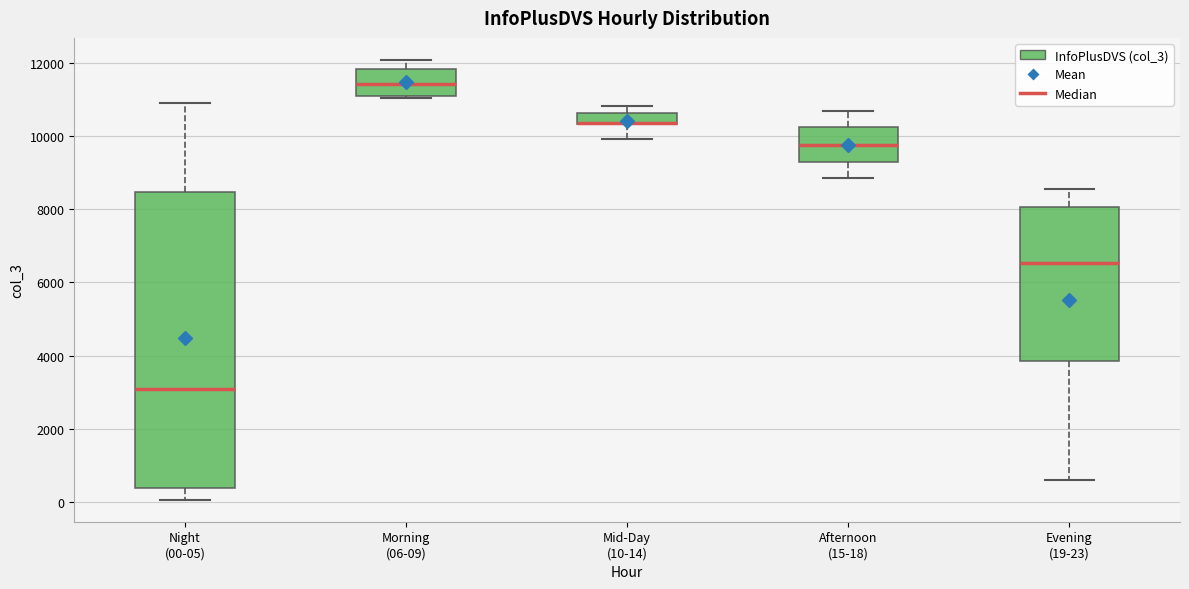

Reading left to right, transcribe this box plot: for each box, give where its median line is, the range the box spans, and where its two whiskers end, as read against the y-axis. The values are not printed on the chart, so give them approximately, as read against the axis.

Night (00-05): median 3000, box 400 to 8400, whiskers 0 to 10800
Morning (06-09): median 11400, box 11000 to 11800, whiskers 11000 (just below the box's lower edge) to 12000
Mid-Day (10-14): median 10400 (drawn on the box's lower edge), box 10400 to 10600, whiskers 10000 to 10800
Afternoon (15-18): median 9800, box 9200 to 10200, whiskers 8800 to 10800
Evening (19-23): median 6600, box 3800 to 8000, whiskers 600 to 8600